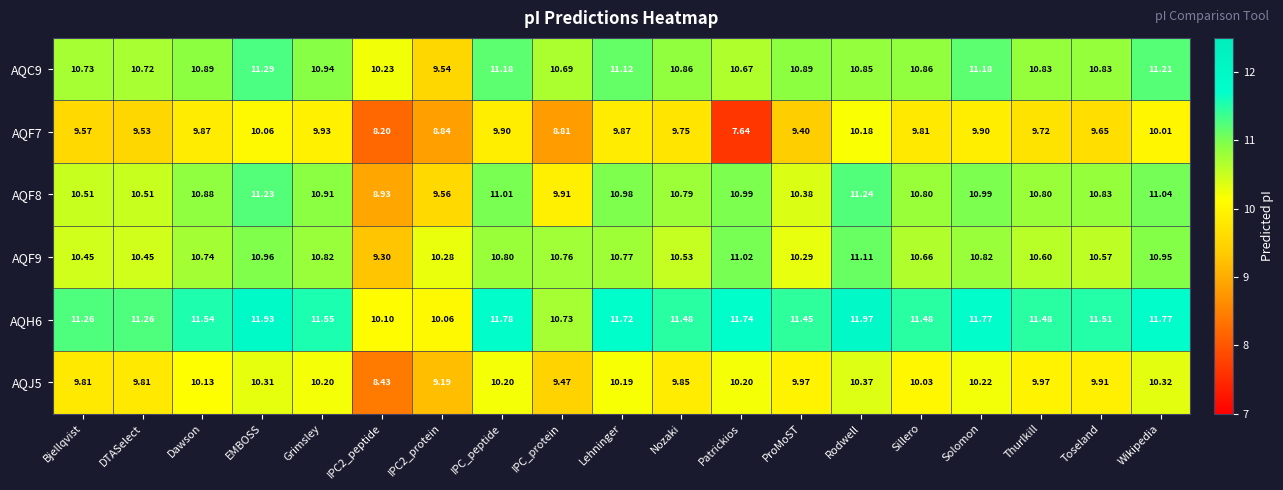

Is the value of AQH6 at Dawson greater than the value of AQC9 at Thurlkill?

Yes